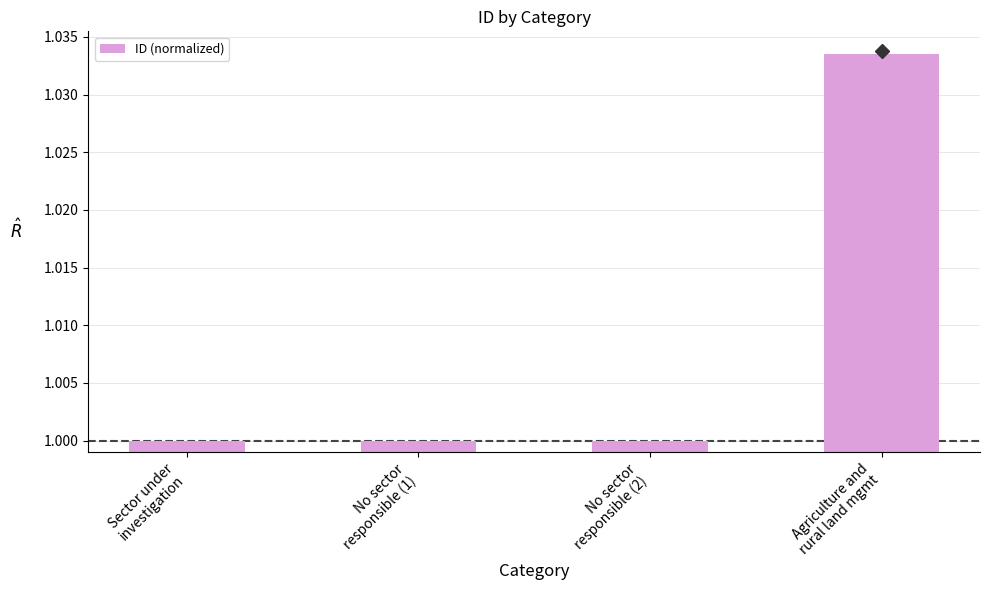

What is the sum of all values?

4.0